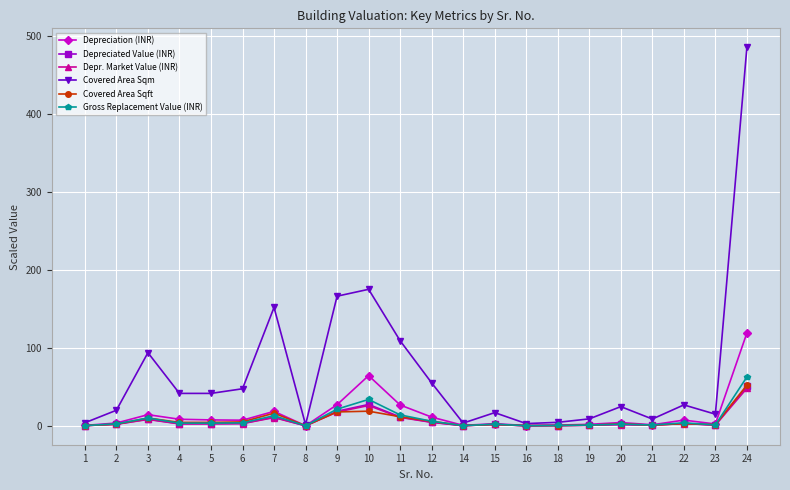

How many series are shown in this chart?

6